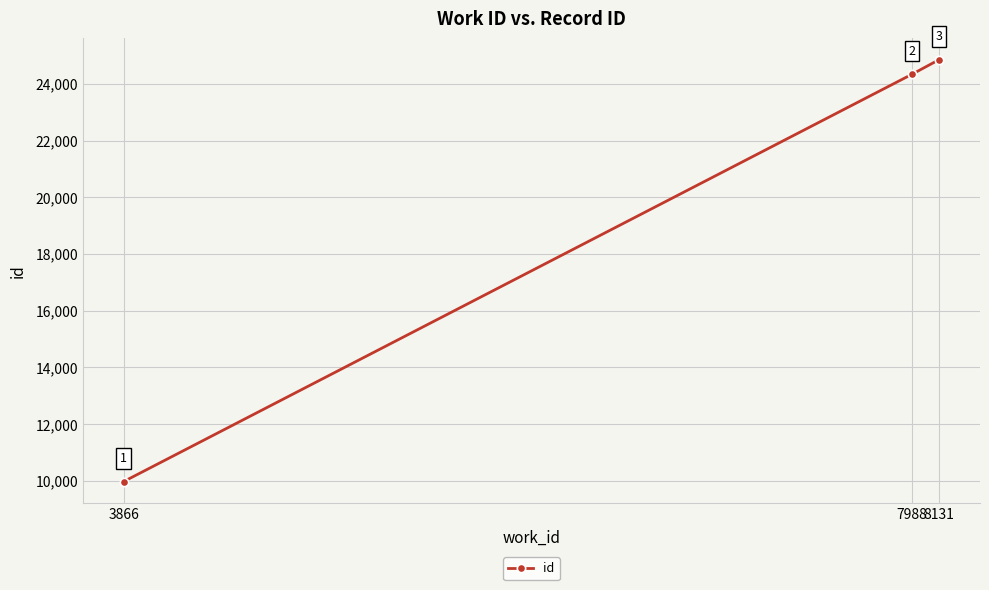

Count the number of categories in the chart.

3